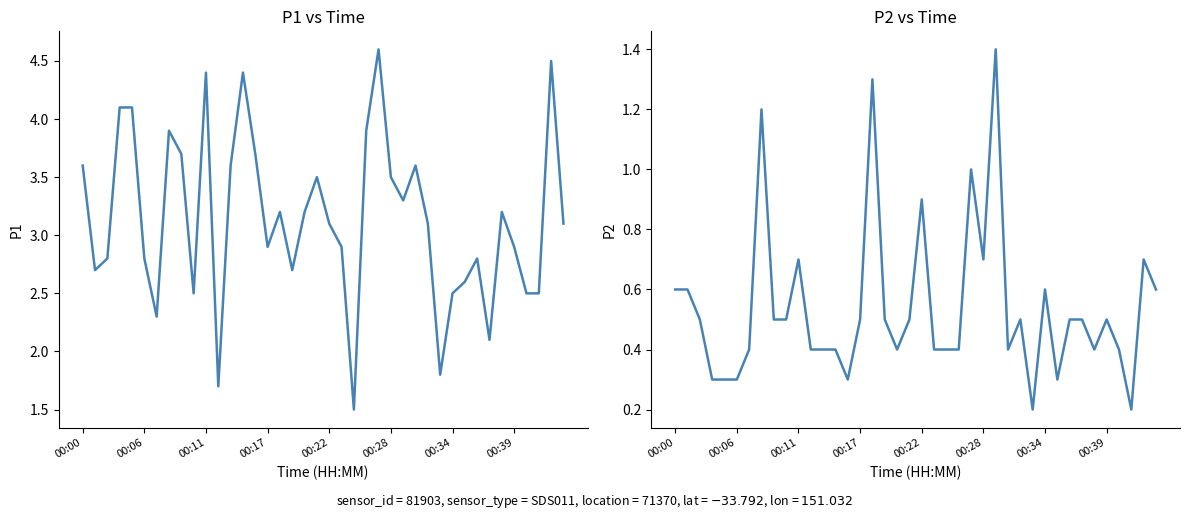

True or false: P1 and P2 cross at least once.

False